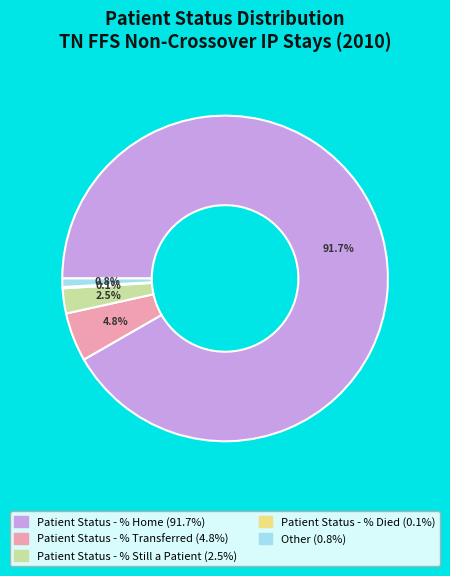

What is the majority slice?

Patient Status - % Home